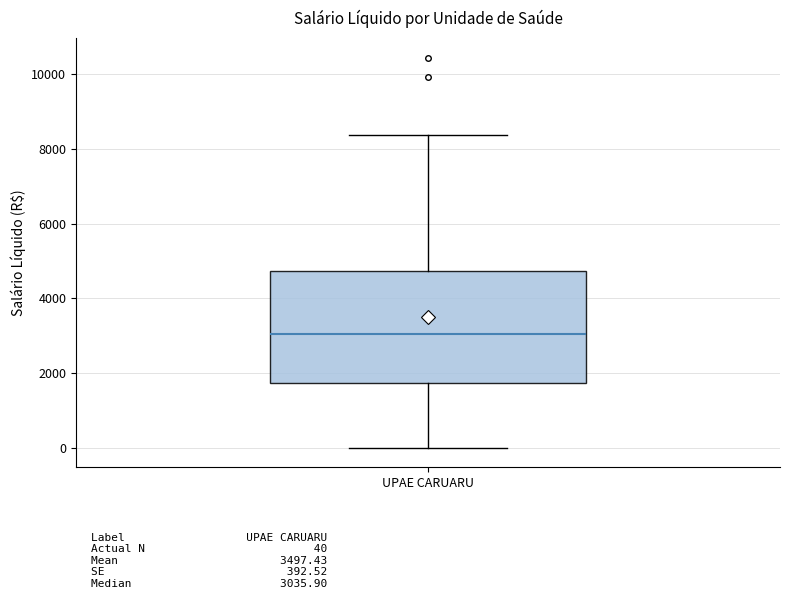

Transcribe this box plot: give where the median line is, the range the box spans, and where the two whiskers end, as read against the y-axis. The values are not printed on the chart, so give them approximately, as read against the axis.

median 3000, box 1800 to 4800, whiskers 0 to 8400